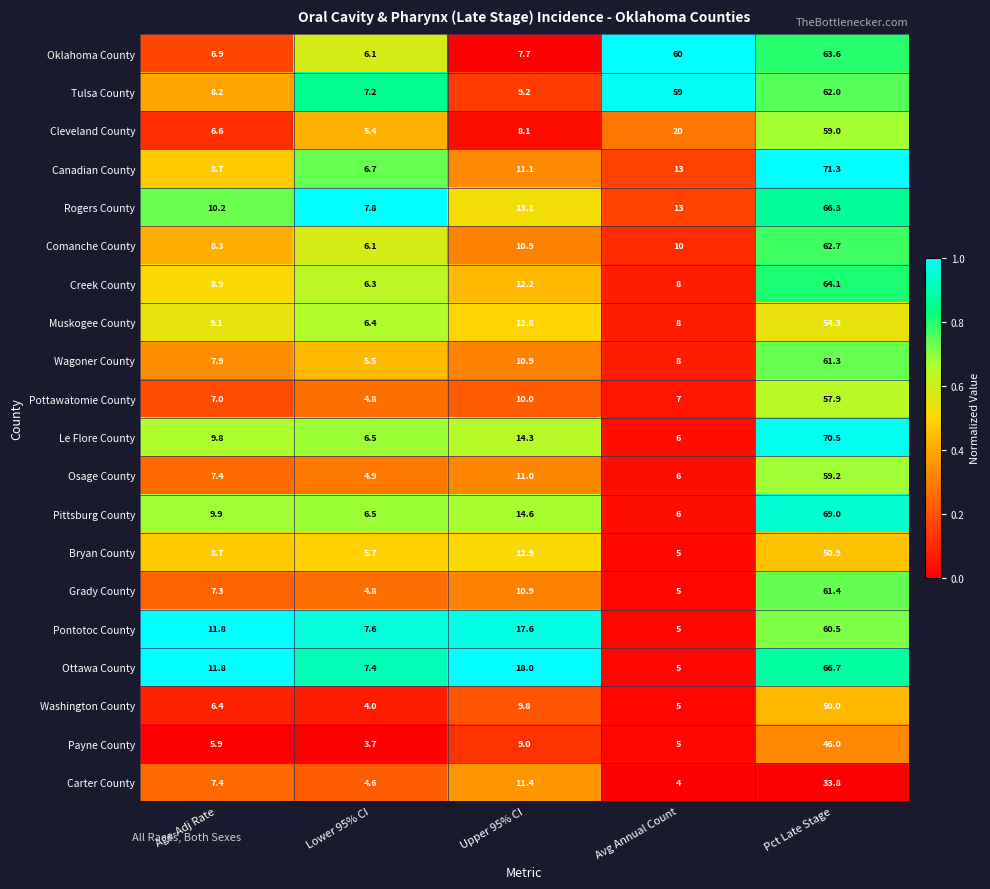

Rank the series by their maximum value, from highest to lowest.

Canadian County, Le Flore County, Pittsburg County, Ottawa County, Rogers County, Creek County, Oklahoma County, Comanche County, Tulsa County, Grady County, Wagoner County, Pontotoc County, Osage County, Cleveland County, Pottawatomie County, Muskogee County, Bryan County, Washington County, Payne County, Carter County